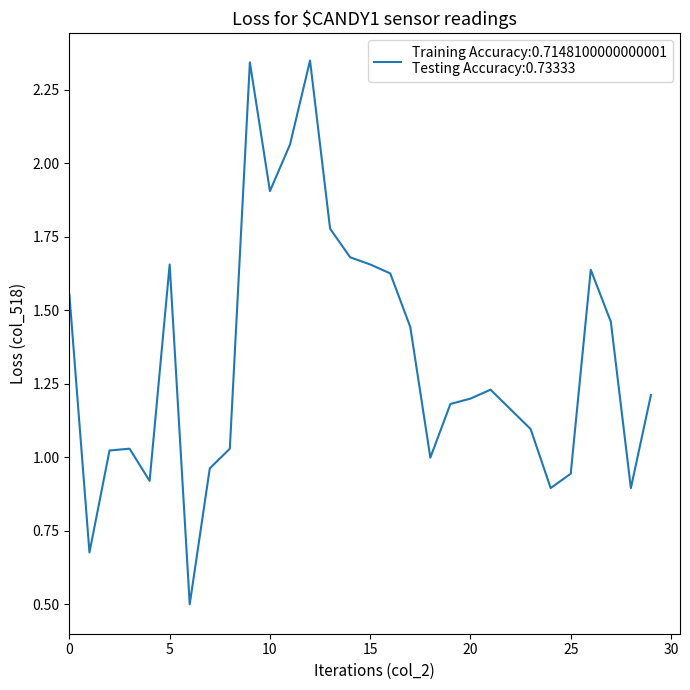

What is the smallest value displayed?

0.5